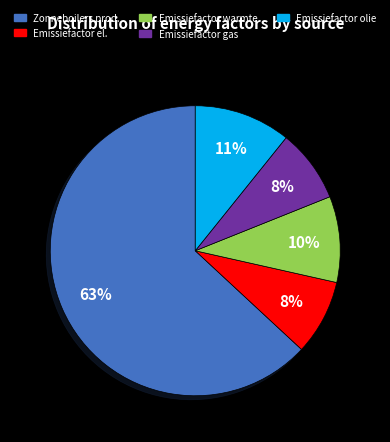

True or false: Emissiefactor gas accounts for 1% of the total.

False